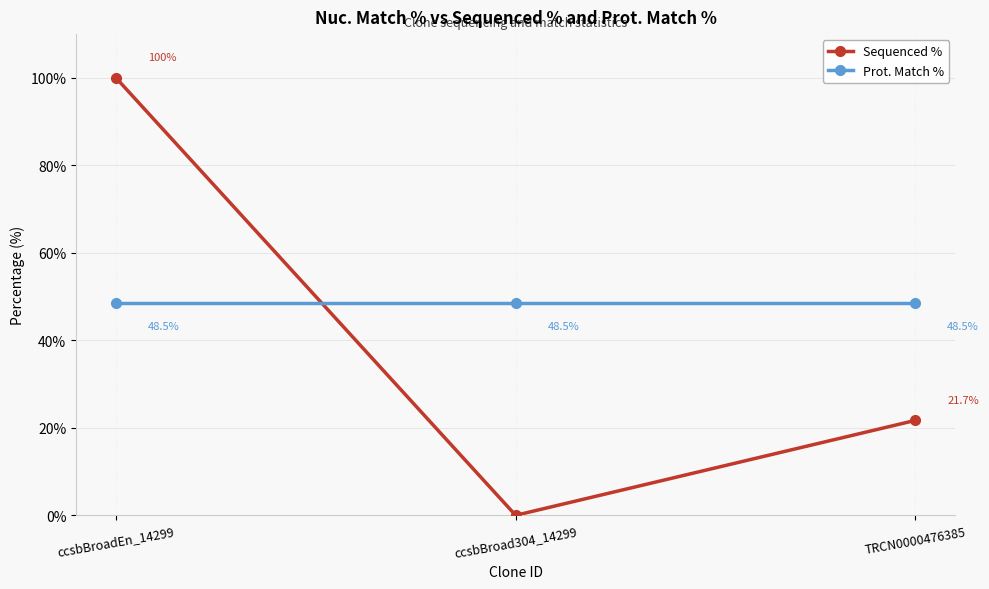

Count the number of categories in the chart.

3